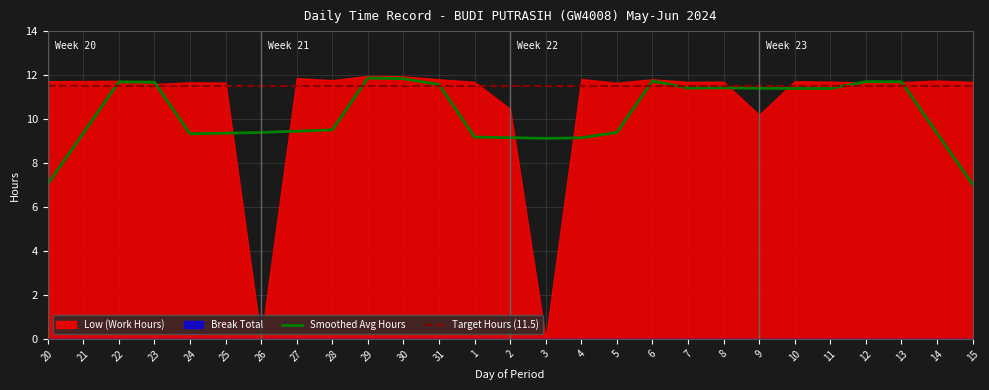

True or false: Low (Work Hours) and Break Total intersect in this chart.

False